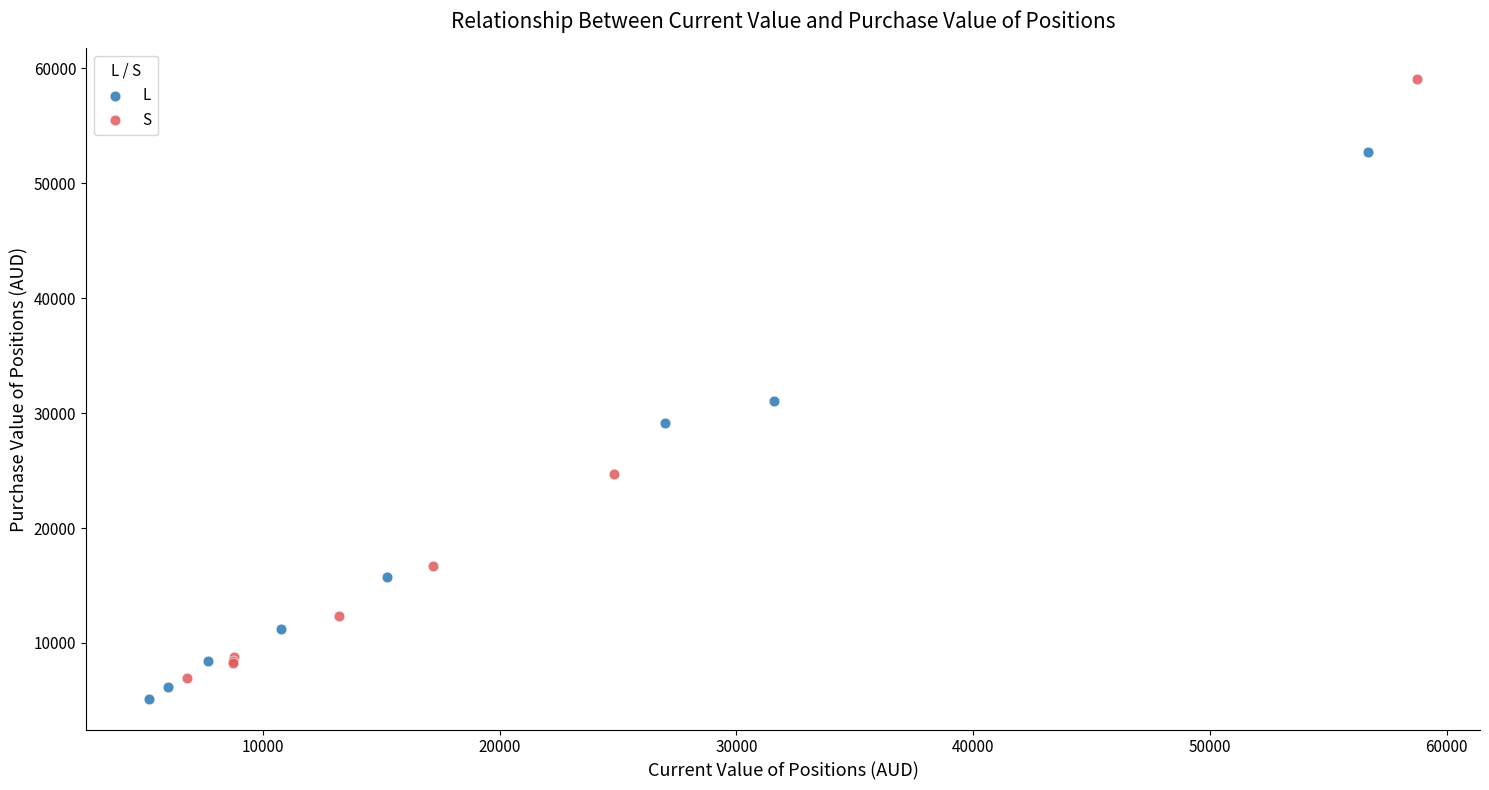

Which series reaches the maximum Y coordinate?

S